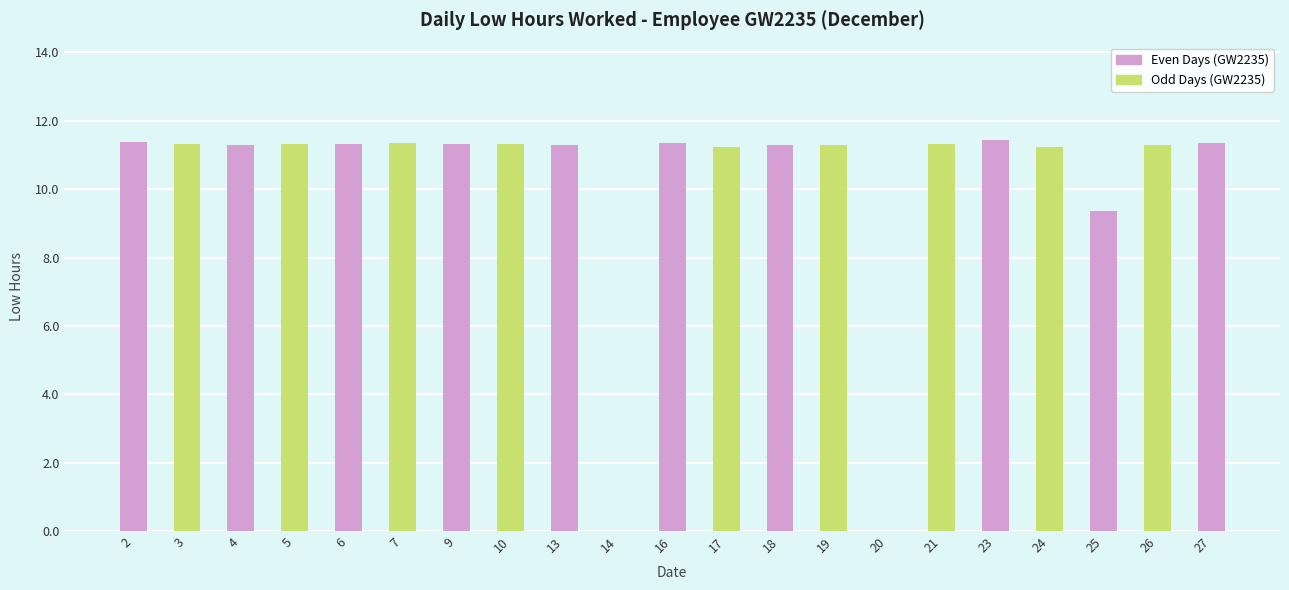

True or false: the data shows 9.4 at 25.

True